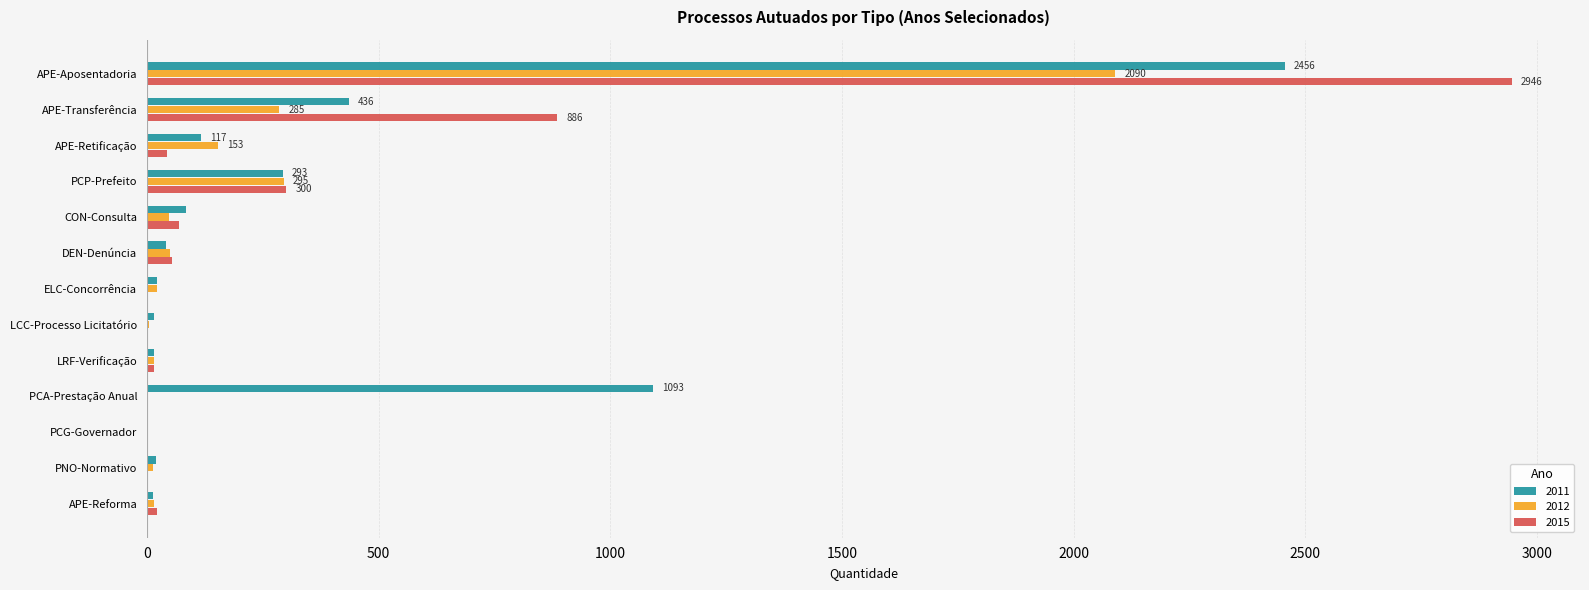

The 2015 series shows 595 at APE-Transferência. True or false?

False